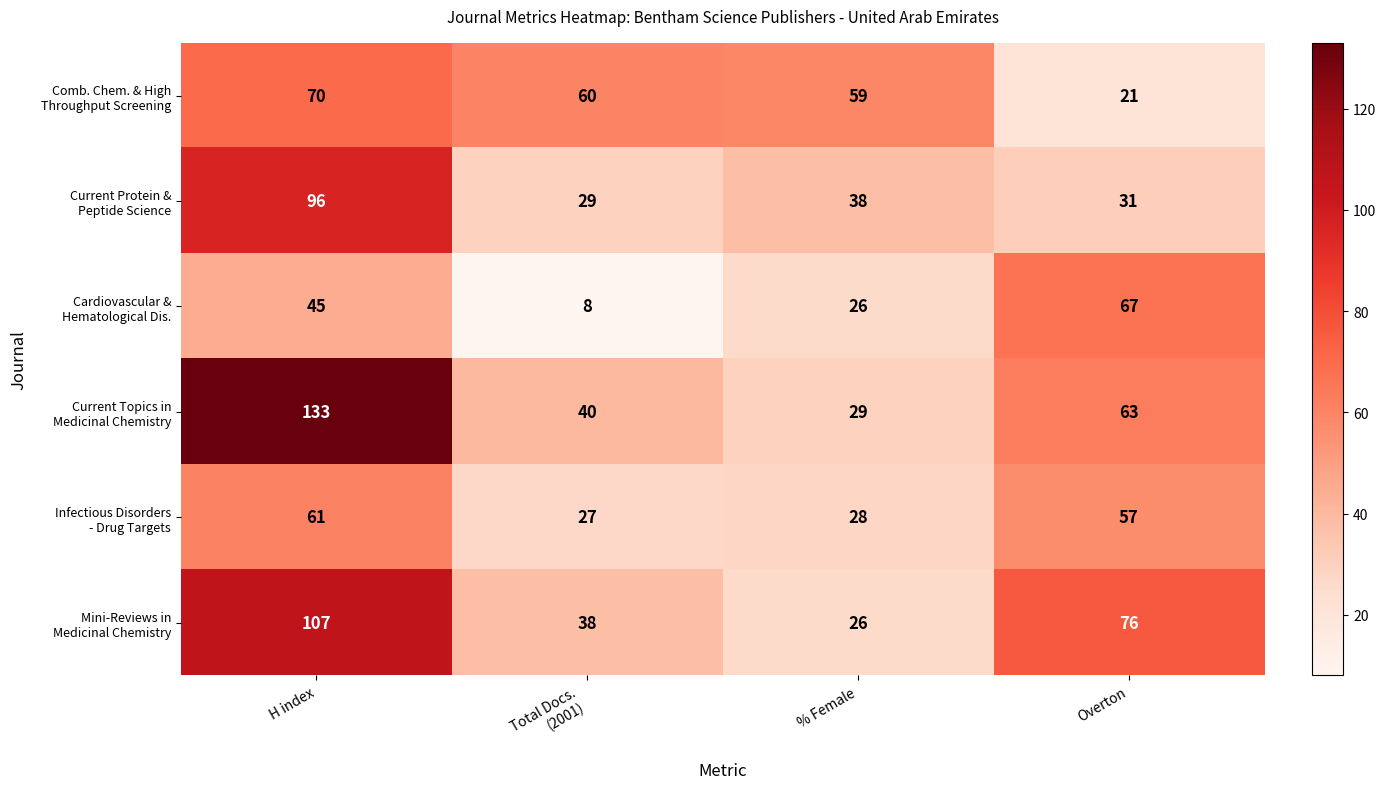

What is the spread (max minus min) of values at Overton?

55